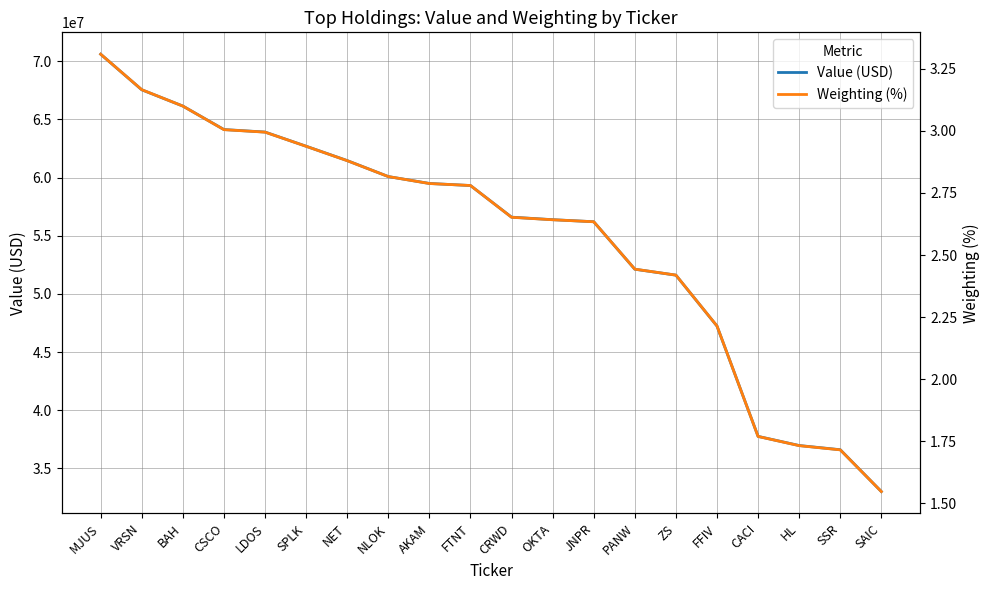

Is it true that Value (USD) equals 83913157.9 at JNPR?

False